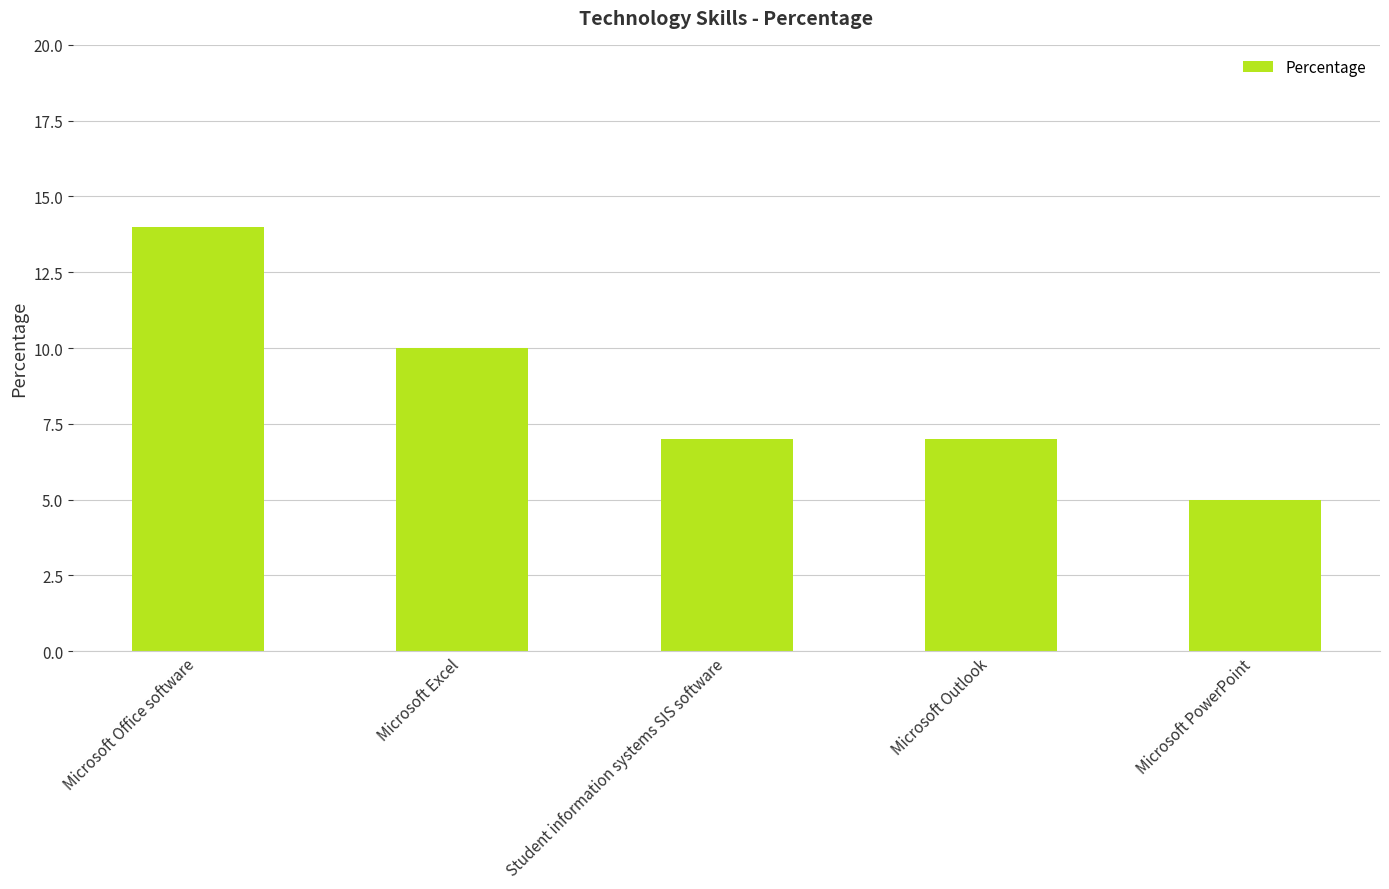

Does the chart contain any negative values?

No